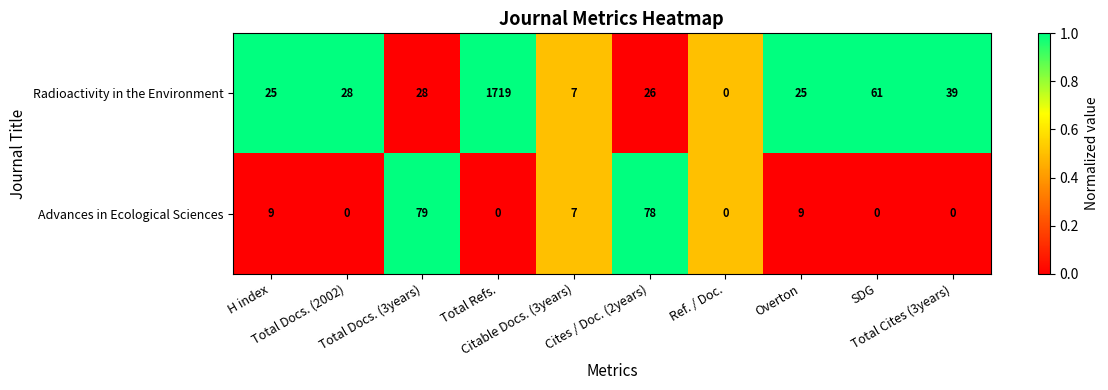

Between H index and Cites / Doc. (2years), which series saw the biggest shift?

Advances in Ecological Sciences